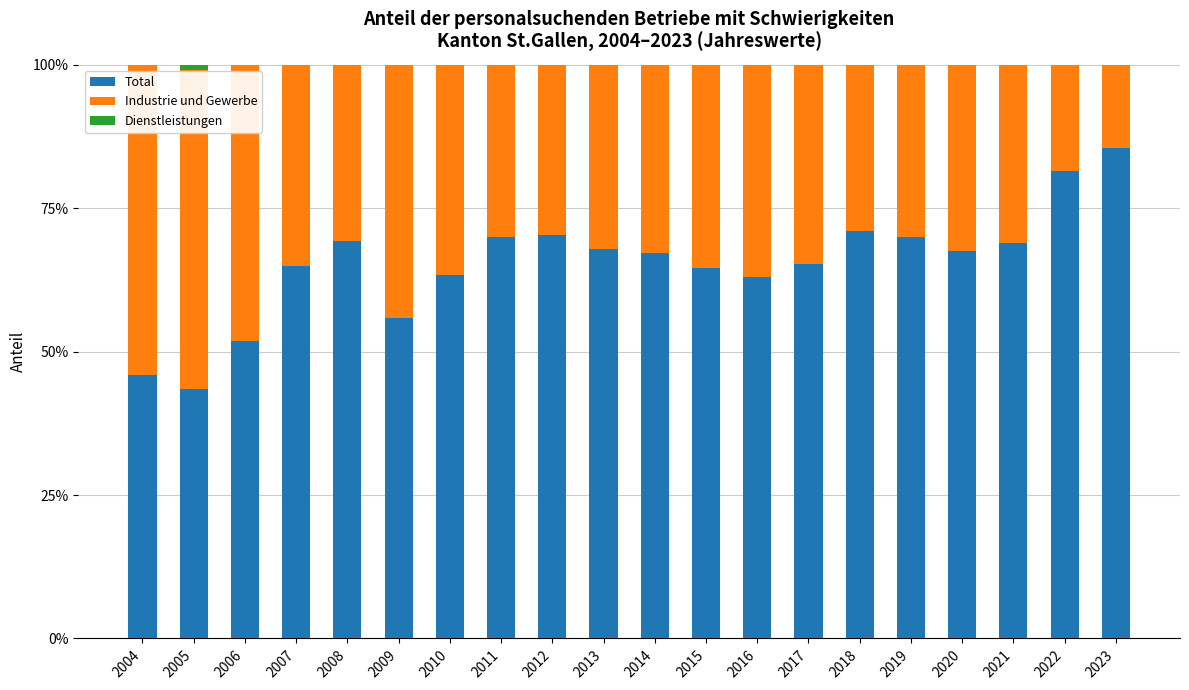

What is the value of the Total bar at the 2nd from the left?

0.4